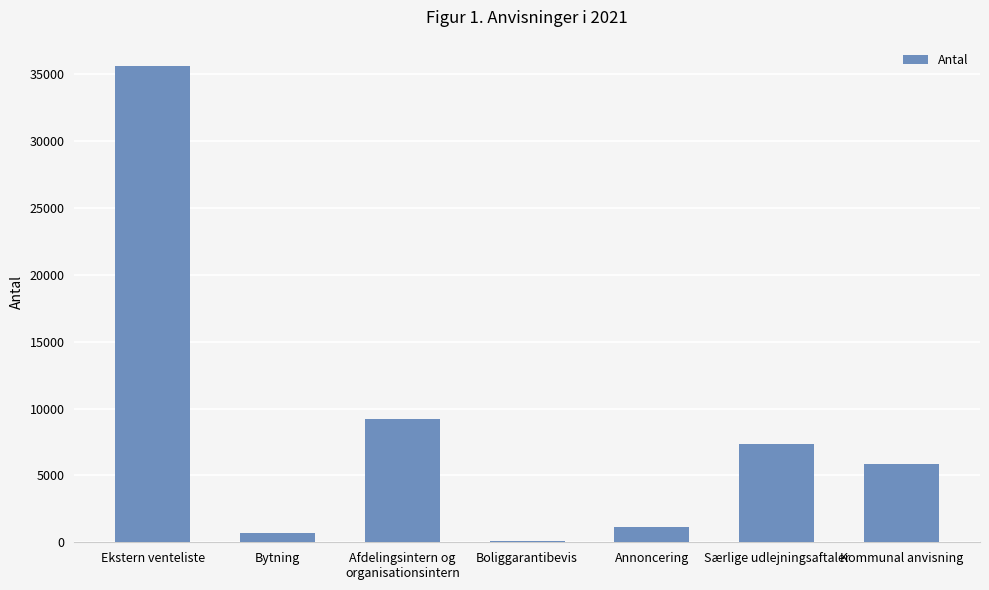

Reading left to right, what are all the values shown in this chart?

Ekstern venteliste=35612	Bytning=718	Afdelingsintern og
organisationsintern=9242	Boliggarantibevis=87	Annoncering=1153	Særlige udlejningsaftaler=7318	Kommunal anvisning=5845